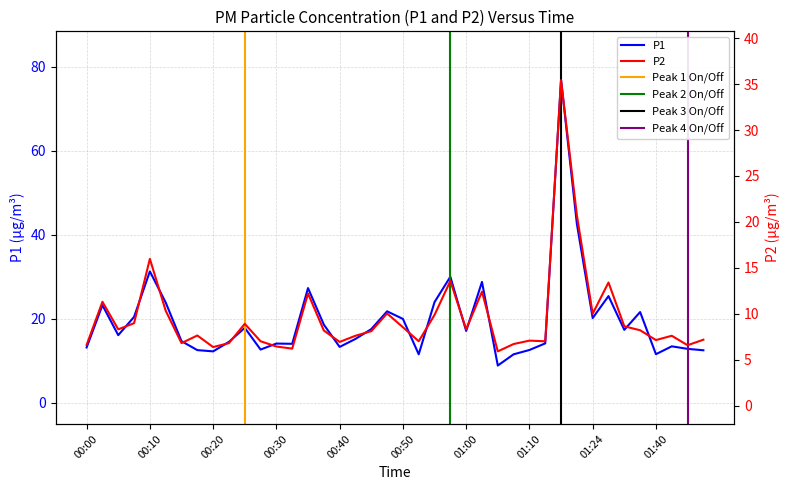

What is the highest value of the P1 series?

76.9